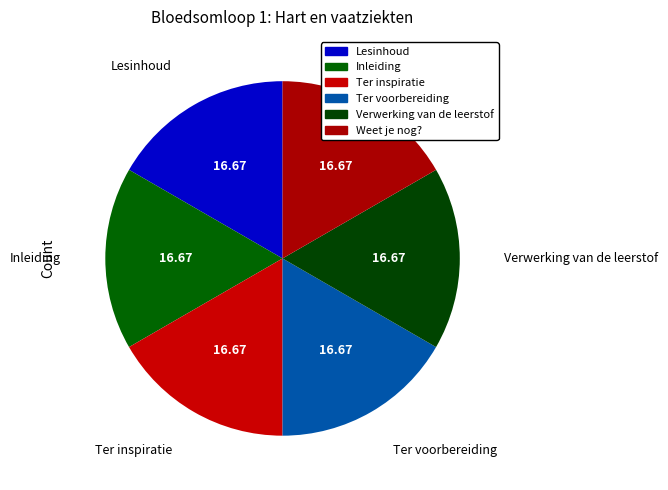

What is the largest slice in the pie chart?

Weet je nog?